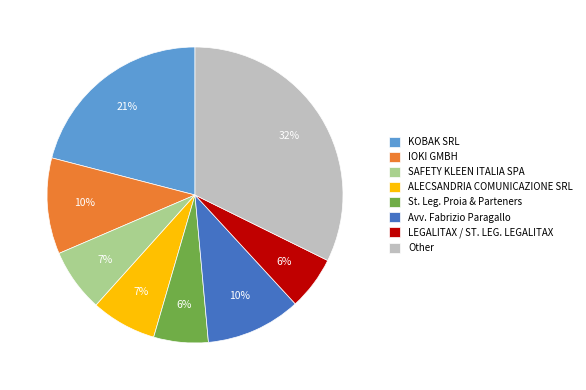

What percentage is the LEGALITAX / ST. LEG. LEGALITAX slice, to the nearest percent?

6%